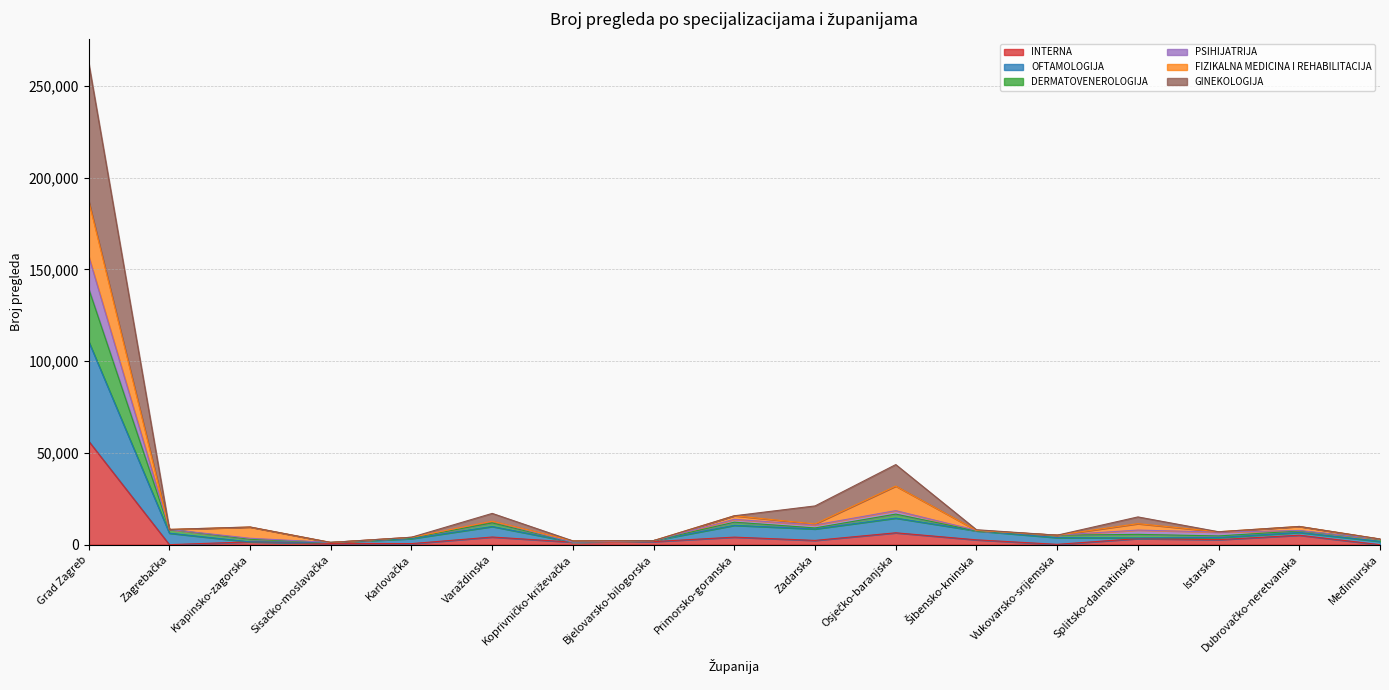

True or false: INTERNA and GINEKOLOGIJA intersect in this chart.

False